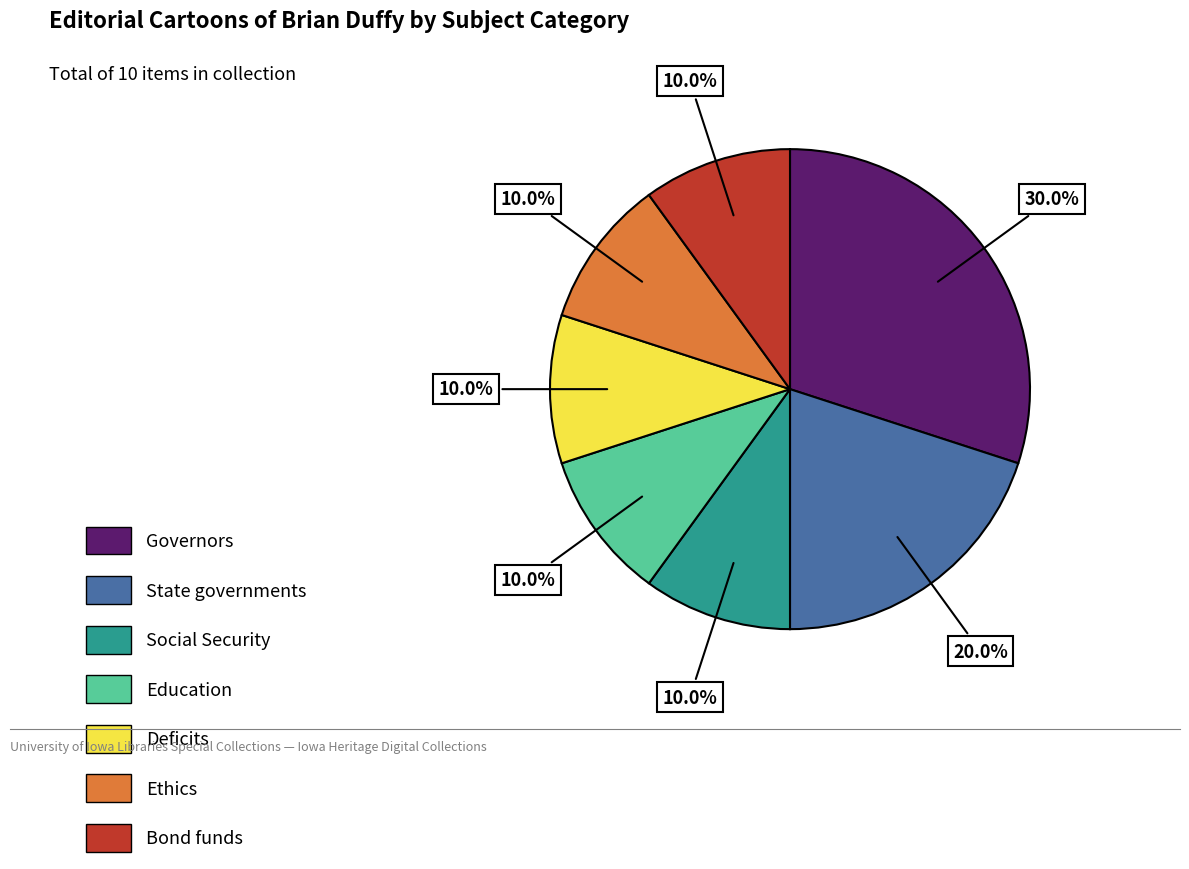

The Ethics slice represents 5% of the pie. True or false?

False